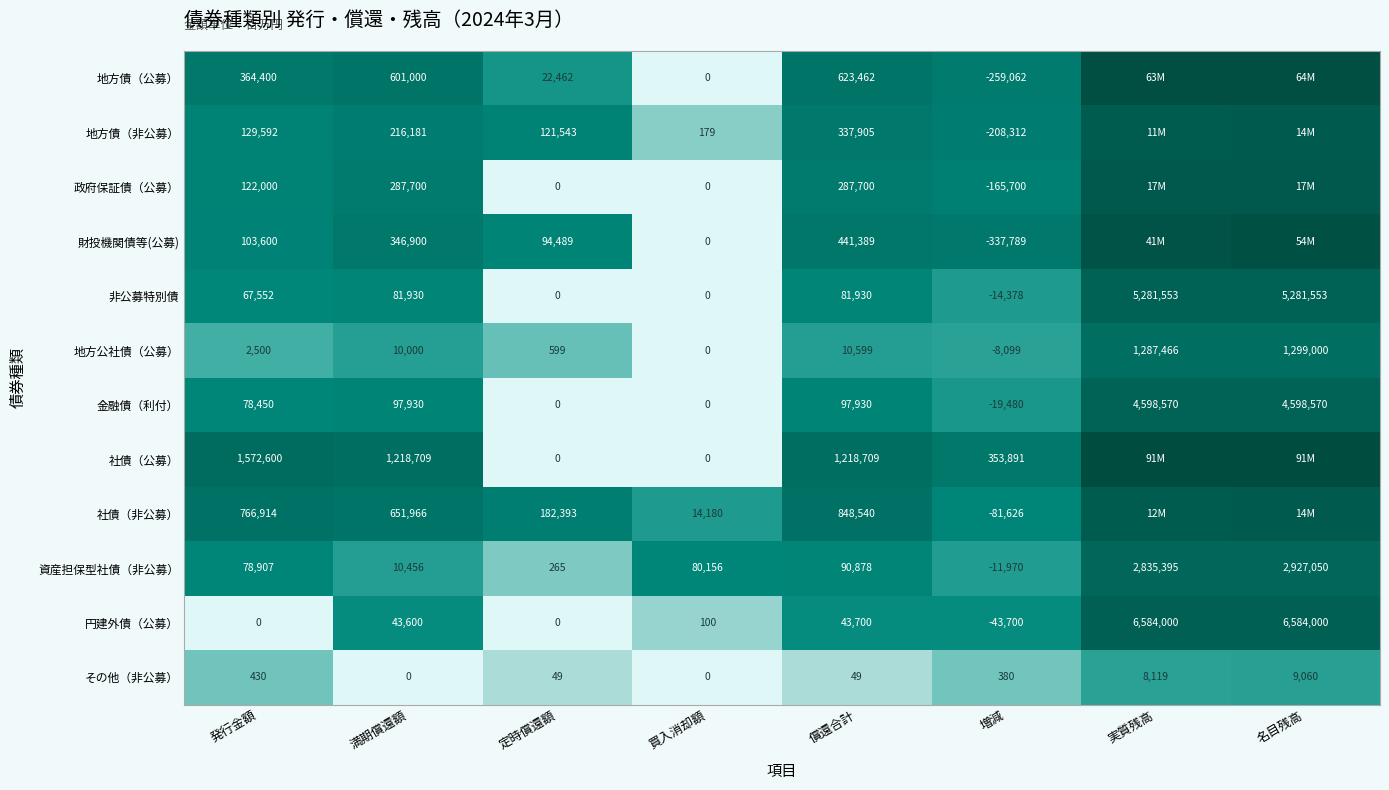

At 発行金額, list the series in order from largest to smallest.

社債（公募）, 社債（非公募）, 地方債（公募）, 地方債（非公募）, 政府保証債（公募）, 財投機関債等(公募), 資産担保型社債（非公募）, 金融債（利付）, 非公募特別債, 地方公社債（公募）, その他（非公募）, 円建外債（公募）